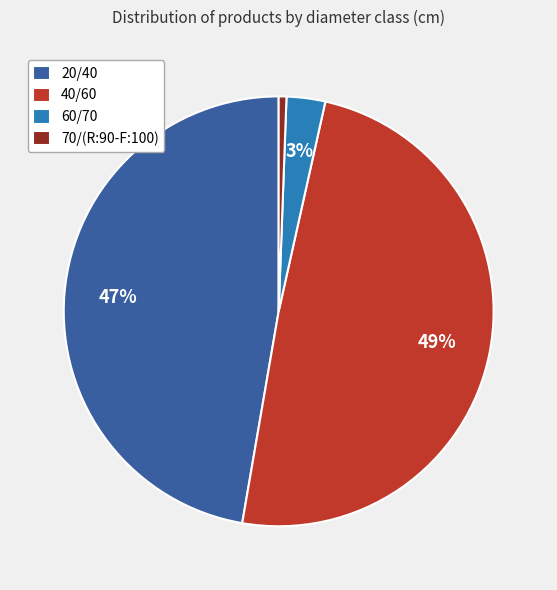

Rank the categories by value from lowest to highest.

70/(R:90-F:100), 60/70, 20/40, 40/60